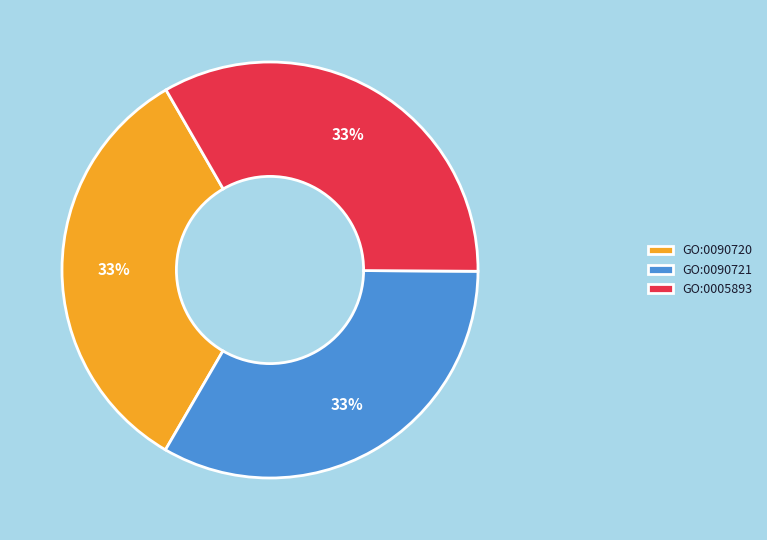

To the nearest percent, what is the combined percentage of GO:0090721 and GO:0005893?

67%